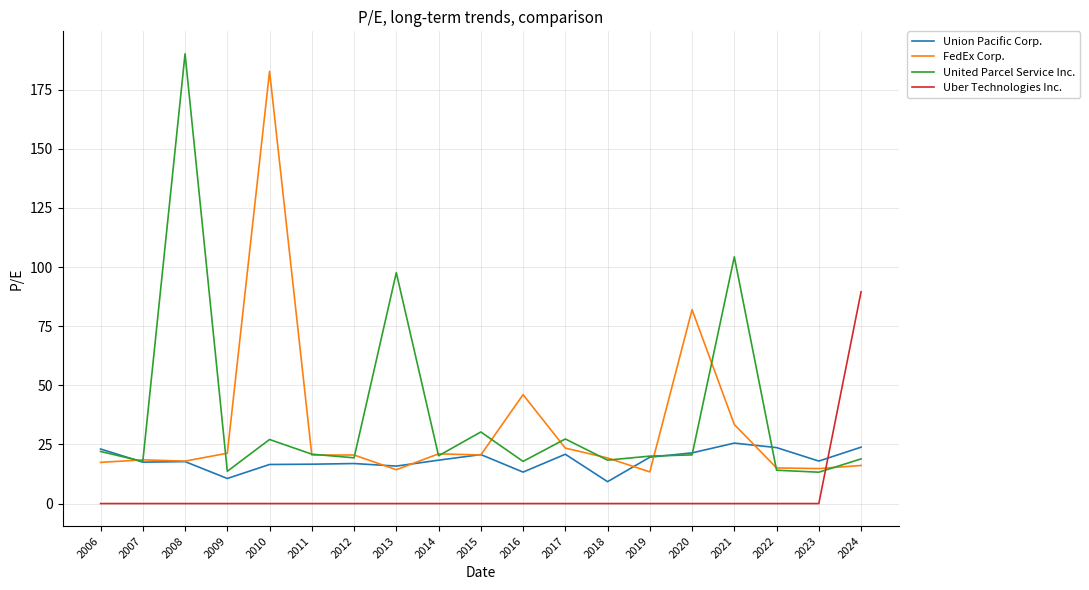

Where does the United Parcel Service Inc. series first go above 20?

2006